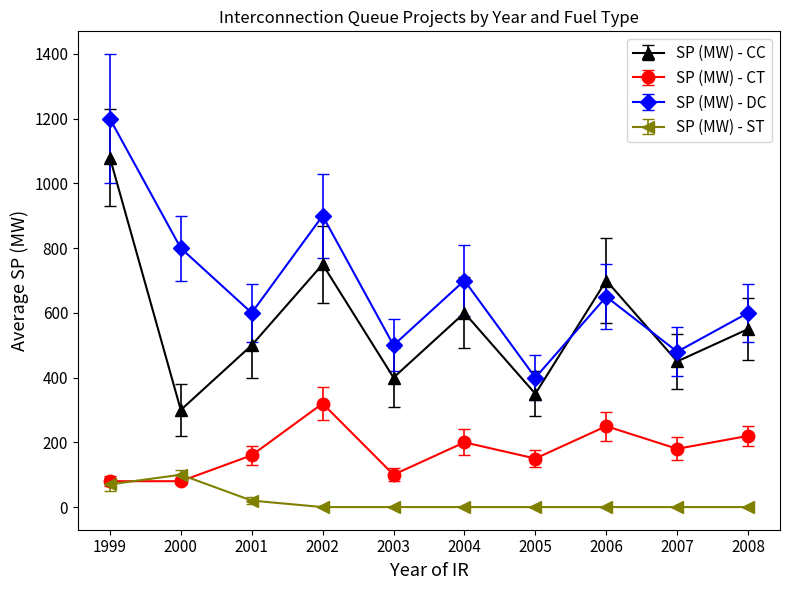

What is the spread (max minus min) of values at 2004?

700.0